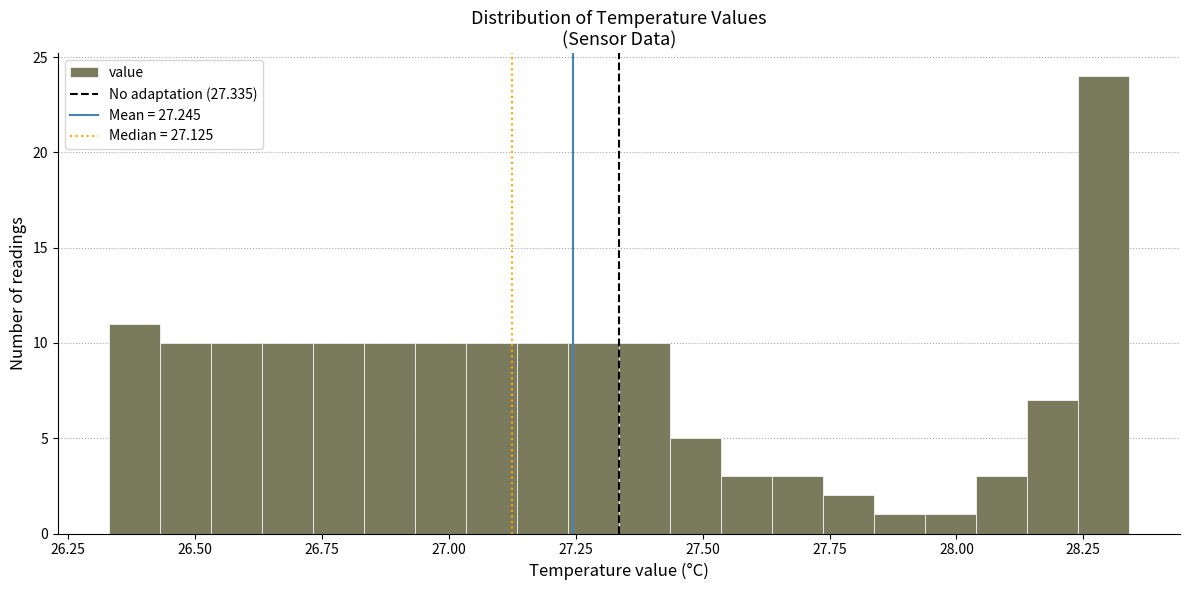

Read against the x-axis, roughly where is the centre of the tallest bar?

28.30